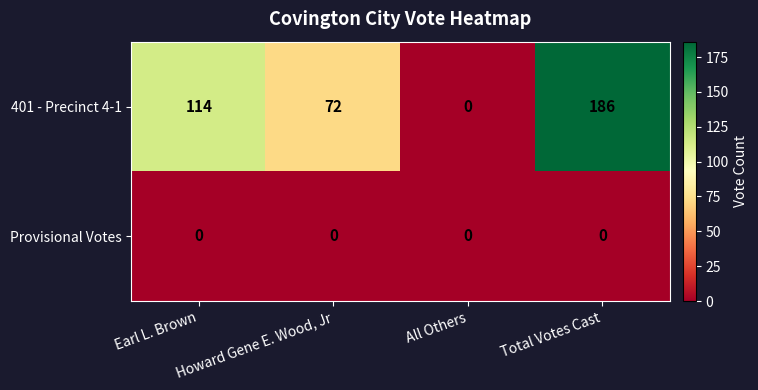

True or false: 401 - Precinct 4-1 has a value of 72 at Howard Gene E. Wood, Jr.

True